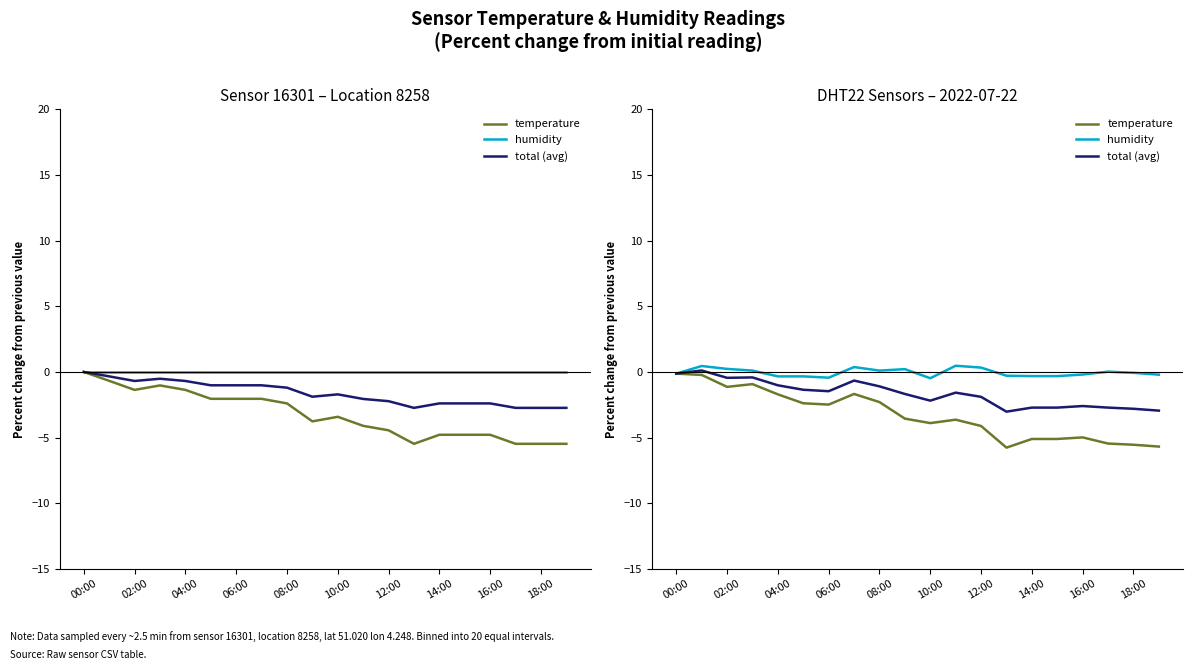

The humidity series shows 0.3 at 11. True or false?

False